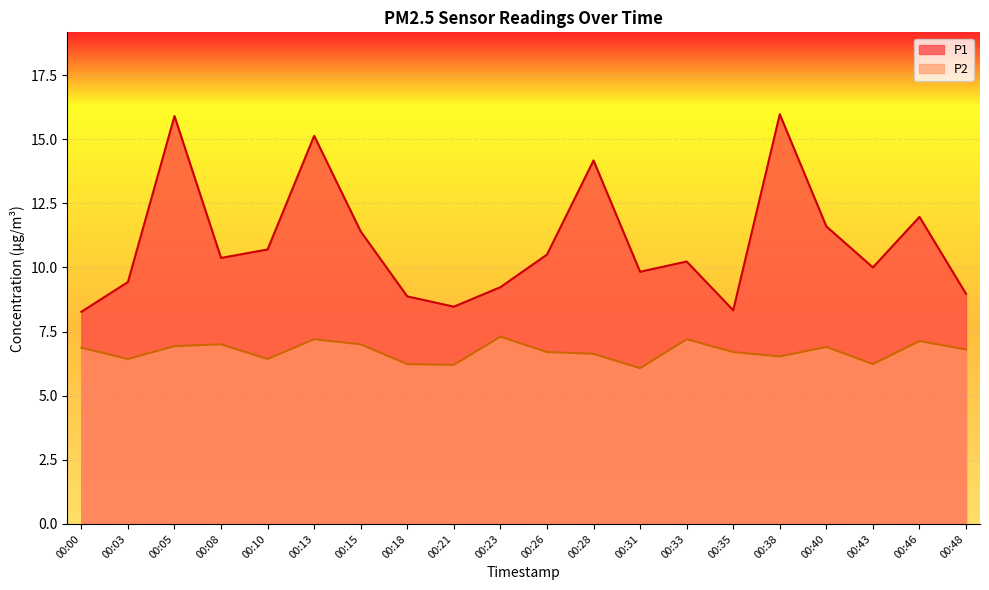

True or false: P2 and P1 cross at least once.

False